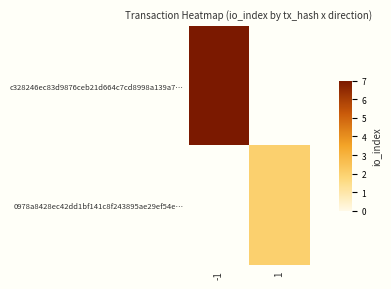

Which label corresponds to the smallest value in the chart?

1